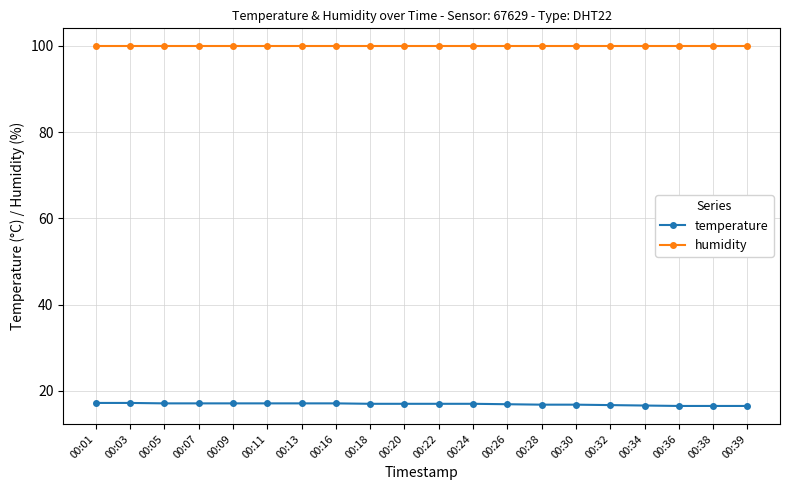

The value of temperature at 00:30 is 16.8. True or false?

True